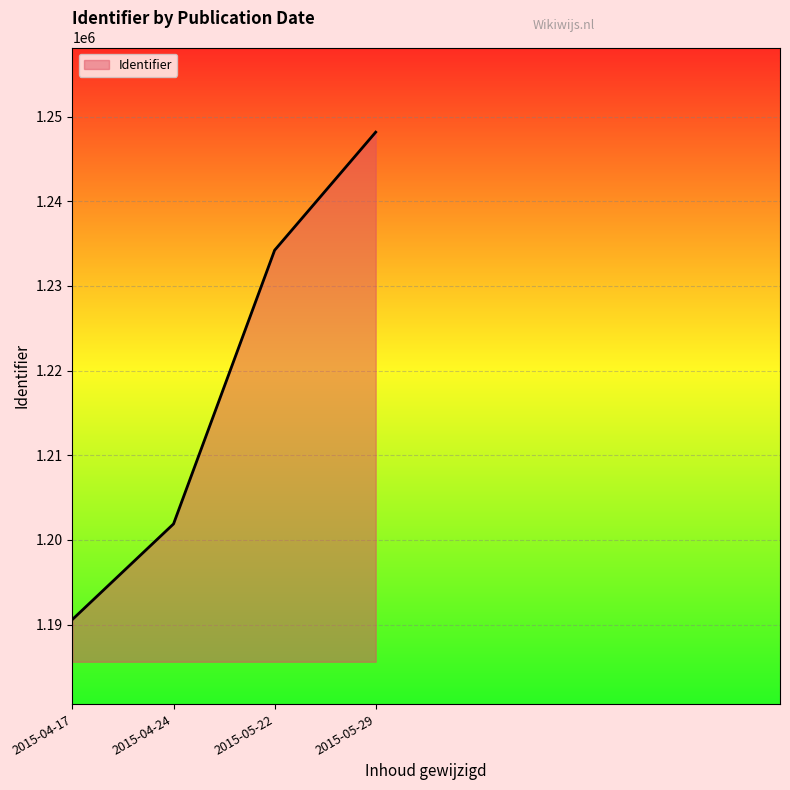

Is it true that the value at 2015-05-29 is 1248170.0?

True